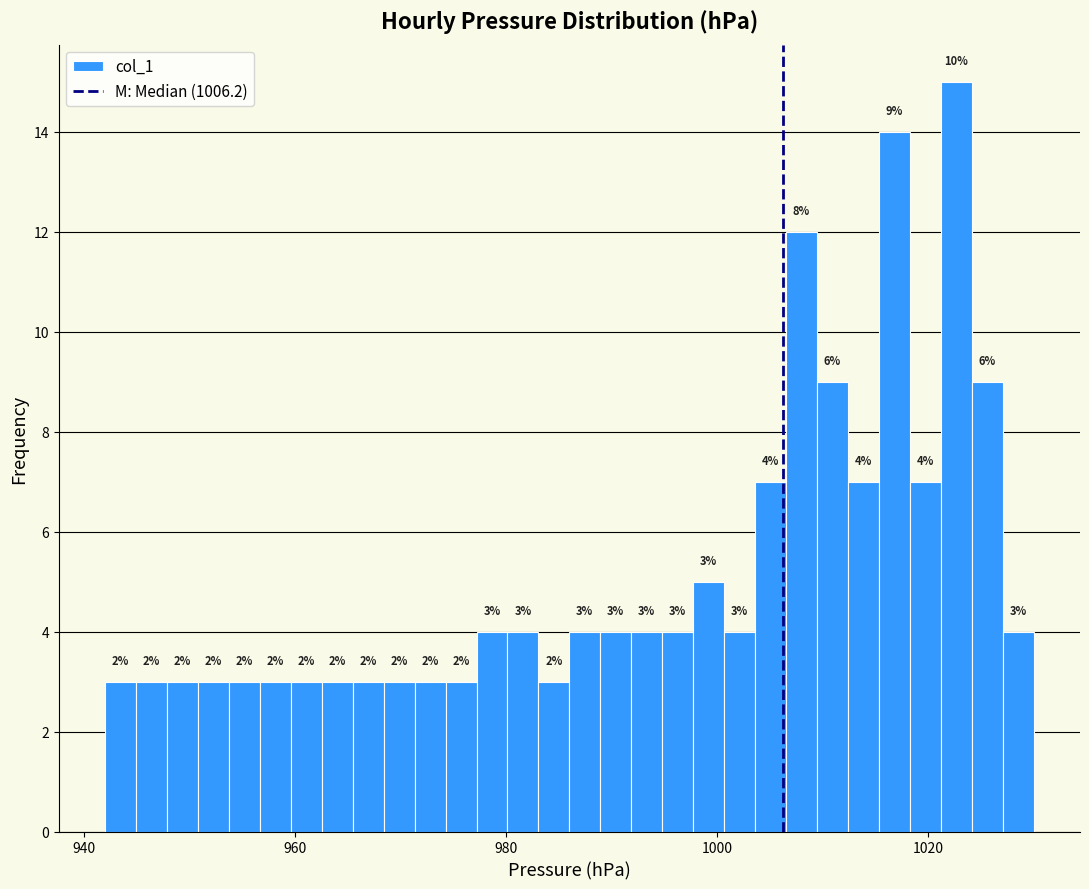

Around what value on the x-axis is the tallest bar? Give the approximate position of its centre, as read against the axis.

1022